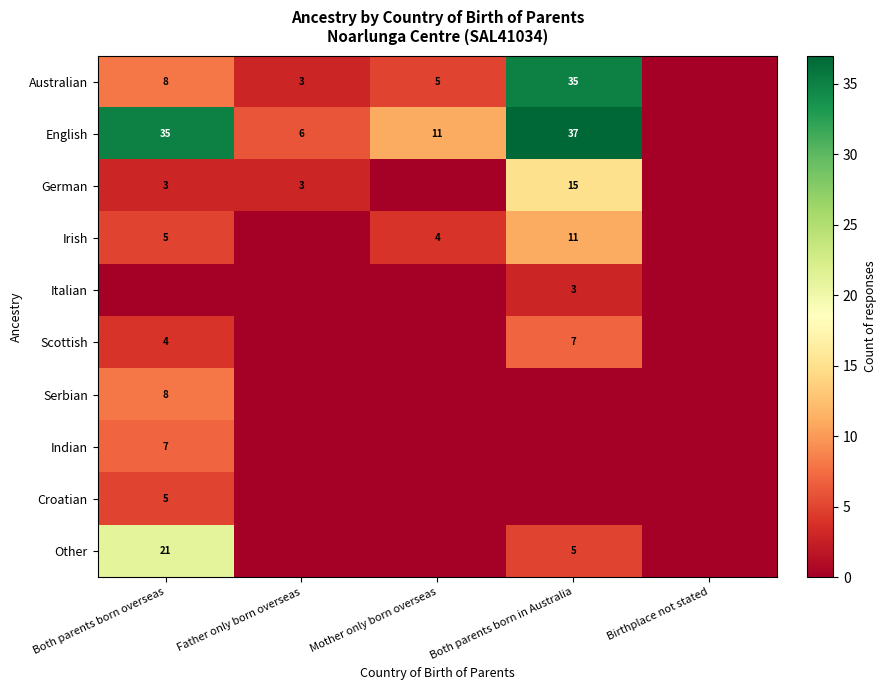

At how many categories does at least one series exceed 10?

3